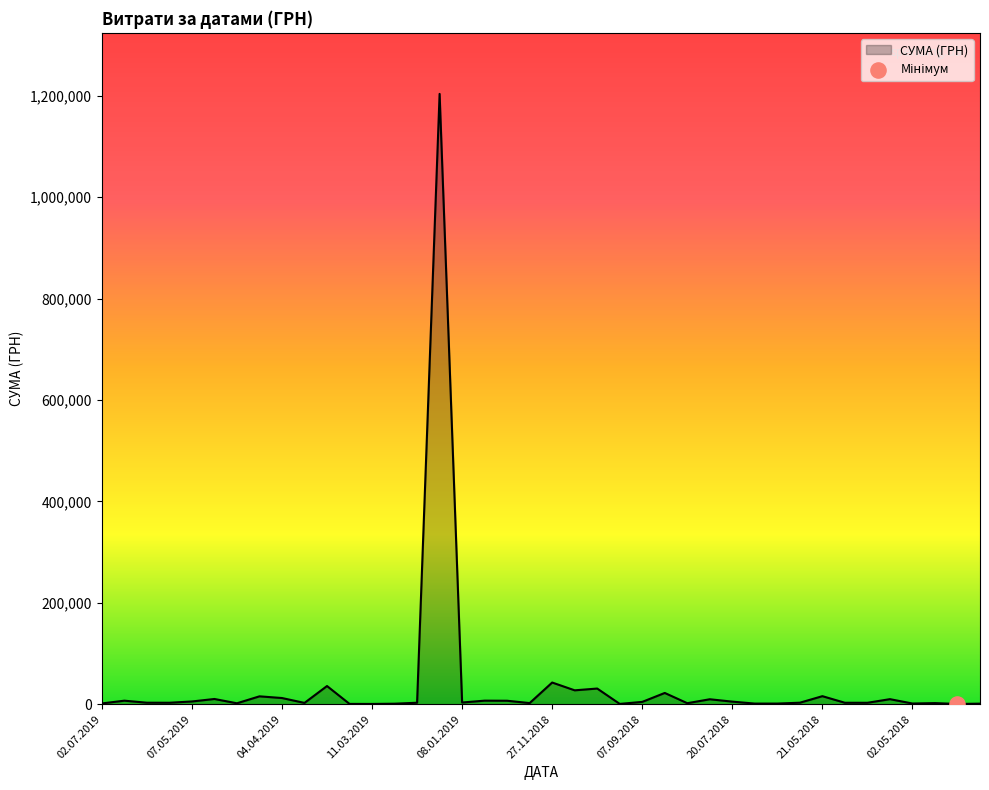

What is the maximum value shown in the chart?

1203738.9